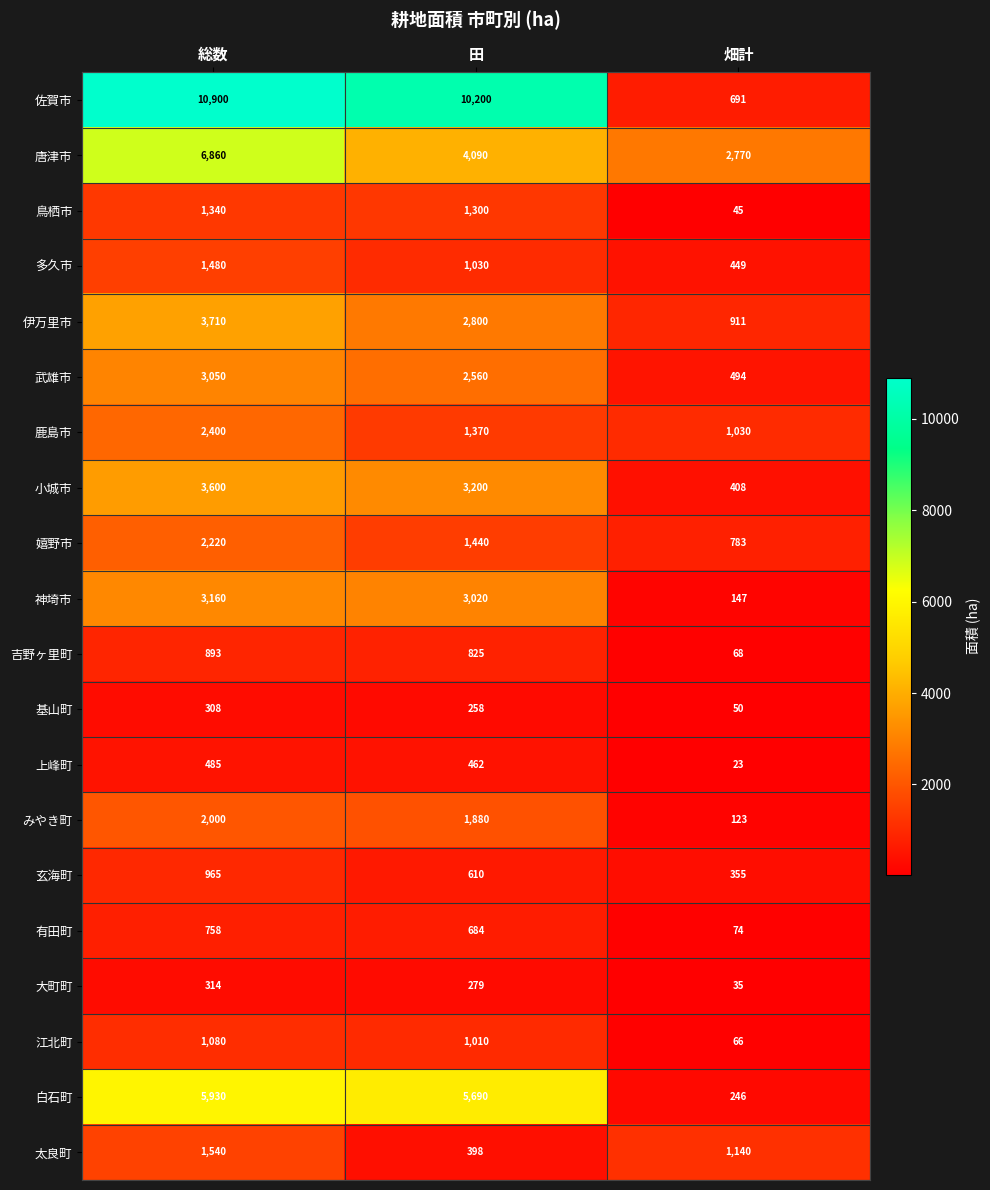

Which series has the largest range (max minus min)?

佐賀市